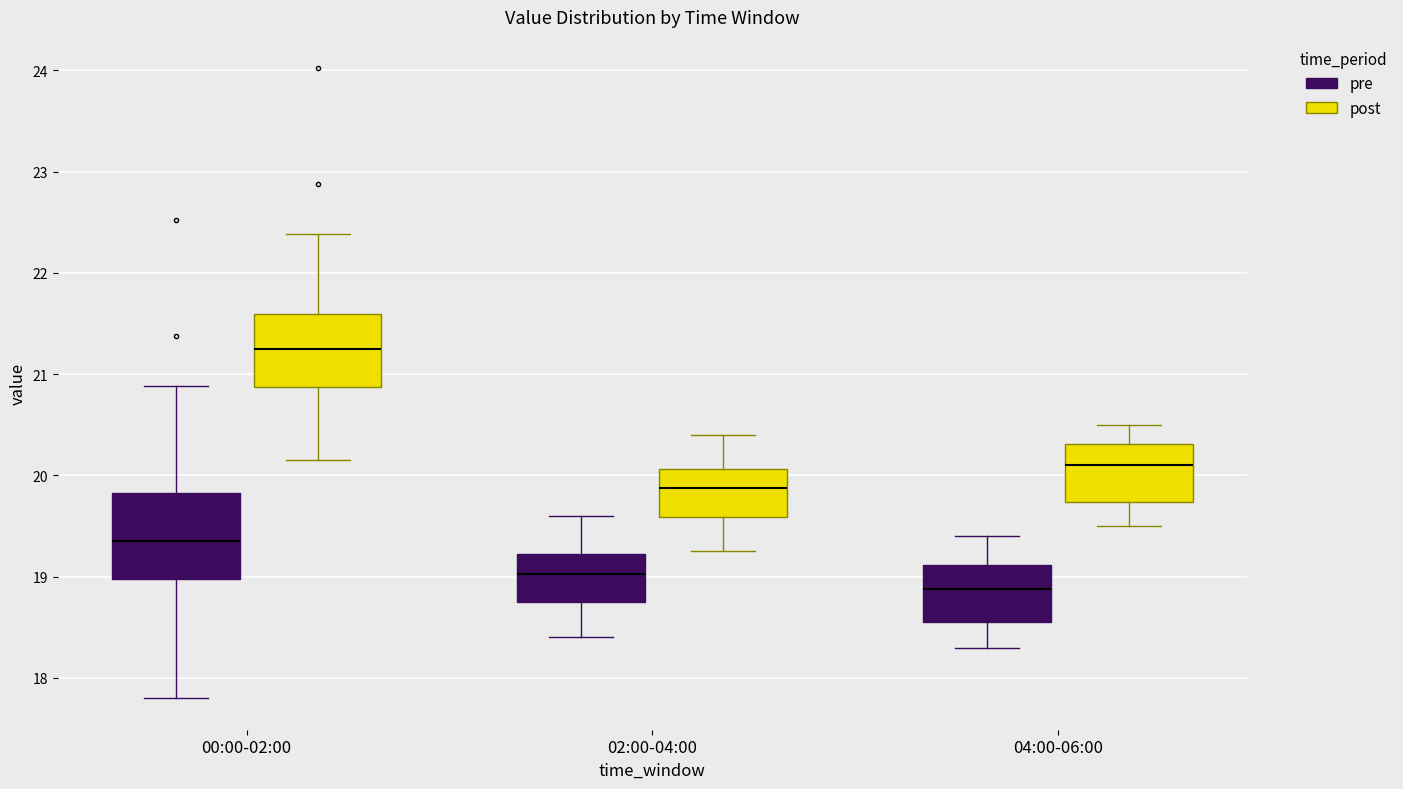

Reading left to right, transcribe this box plot: for each box, give where its median line is, the range the box spans, and where its two whiskers end, as read against the y-axis. The values are not printed on the chart, so give them approximately, as read against the axis.

00:00-02:00 (pre): median 19.4, box 19.0 to 19.8, whiskers 17.8 to 20.9
00:00-02:00 (post): median 21.3, box 20.9 to 21.6, whiskers 20.2 to 22.4
02:00-04:00 (pre): median 19.0, box 18.8 to 19.2, whiskers 18.4 to 19.6
02:00-04:00 (post): median 19.9, box 19.6 to 20.1, whiskers 19.3 to 20.4
04:00-06:00 (pre): median 18.9, box 18.6 to 19.1, whiskers 18.3 to 19.4
04:00-06:00 (post): median 20.1, box 19.7 to 20.3, whiskers 19.5 to 20.5